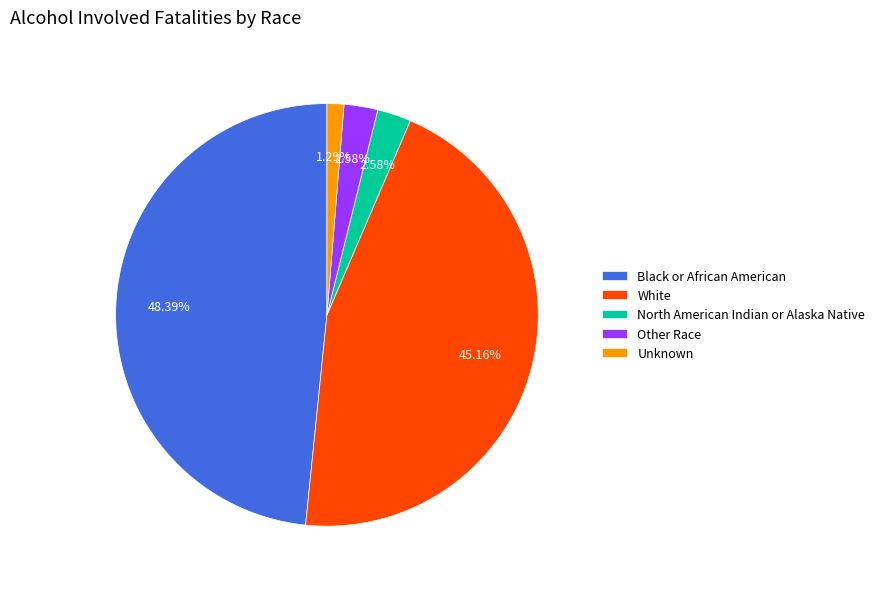

The Black or African American slice represents 48% of the pie. True or false?

True